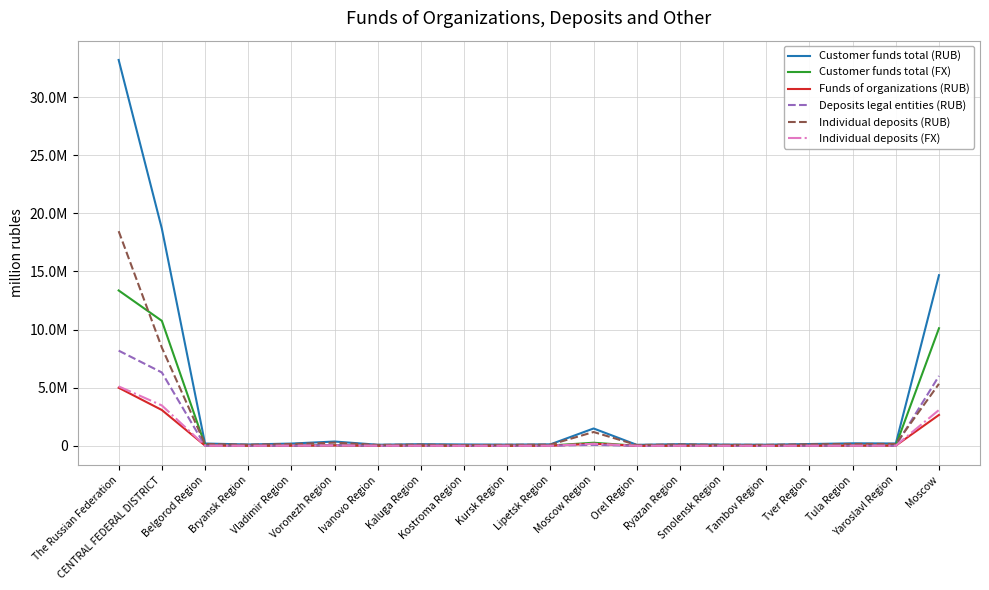

How many interior local valleys does the Customer funds total (RUB) series have?

6